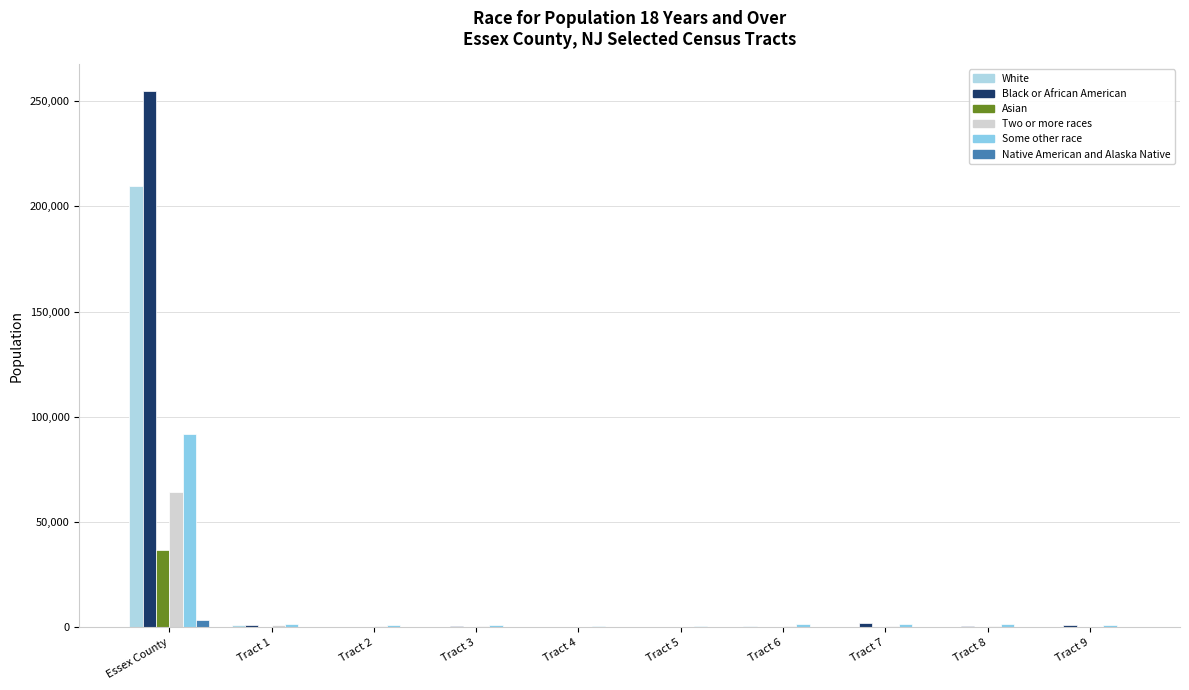

What position from the right is Tract 3?

7